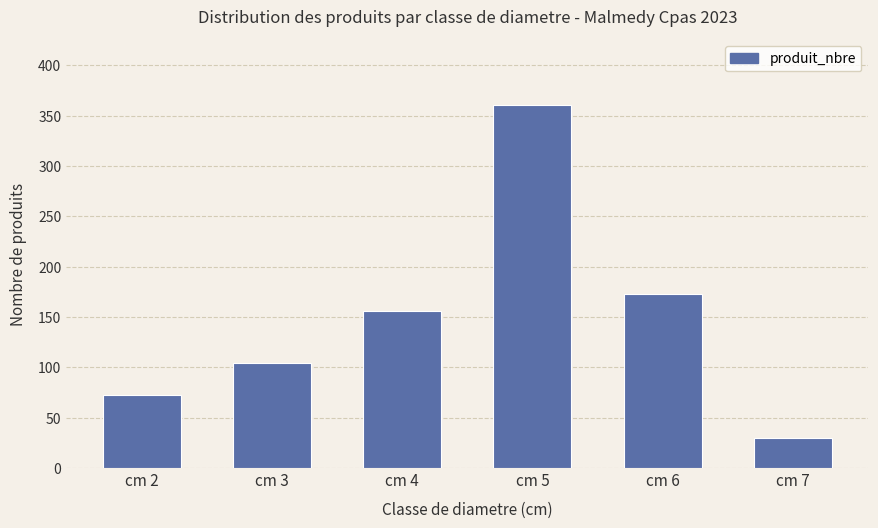

How many series are shown in this chart?

1